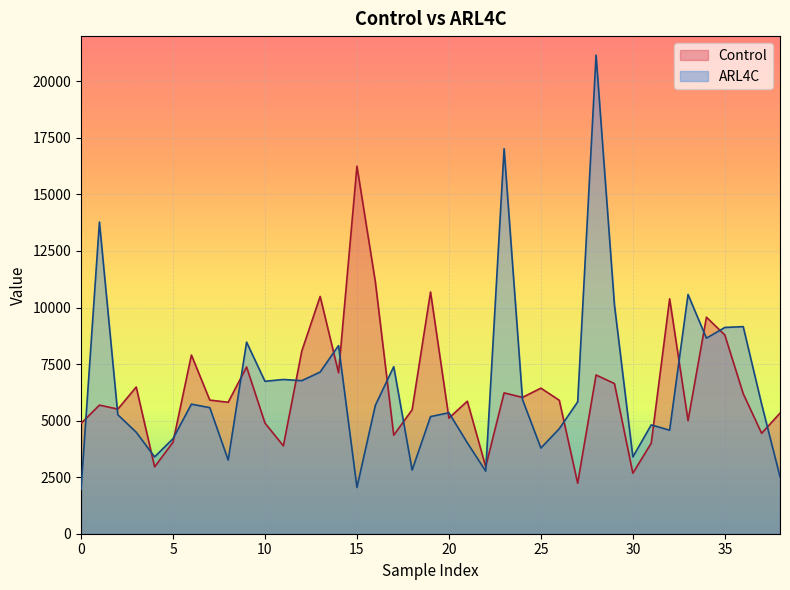

Reading left to right, transcribe all the data shown in this chart.

Control: 4878	5687	5509	6485	2957	4045	7901	5908	5812	7373	4892	3885	8071	10491	7115	16248	11137	4356	5480	10687	5112	5859	2965	6227	6027	6436	5900	2233	7018	6638	2676	4005	10384	5003	9573	8786	6191	4440	5331
ARL4C: 1955	13779	5260	4488	3397	4201	5728	5574	3258	8471	6739	6819	6766	7148	8318	2045	5676	7385	2815	5179	5347	4021	2767	17024	5933	3788	4642	5831	21157	10108	3396	4811	4577	10578	8646	9119	9156	5734	2522